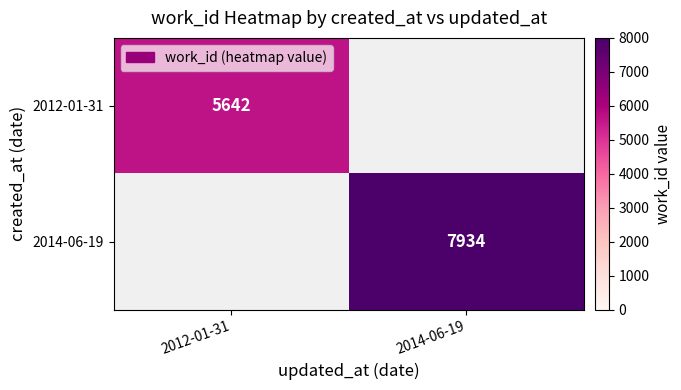

The 2012-01-31 series shows 5642 at 2012-01-31. True or false?

True